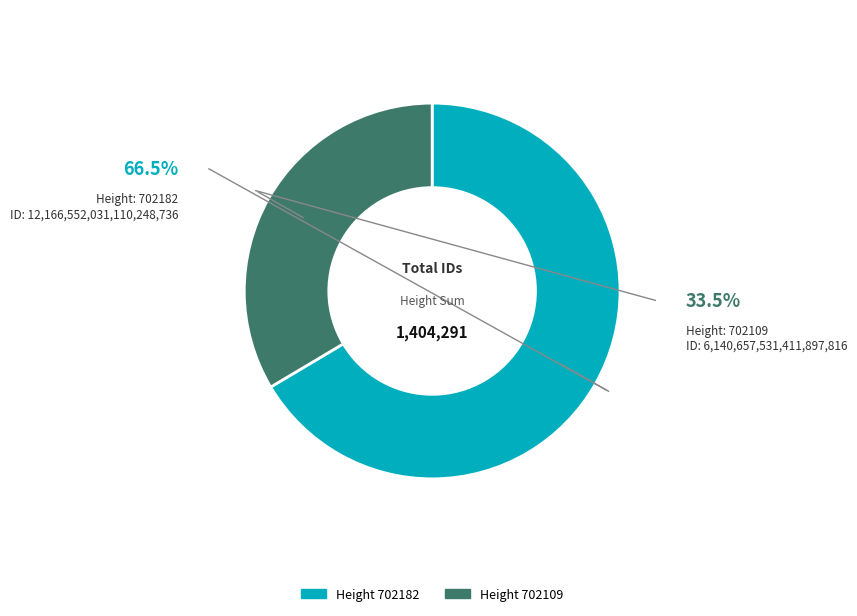

Is there a majority slice in this chart?

Yes